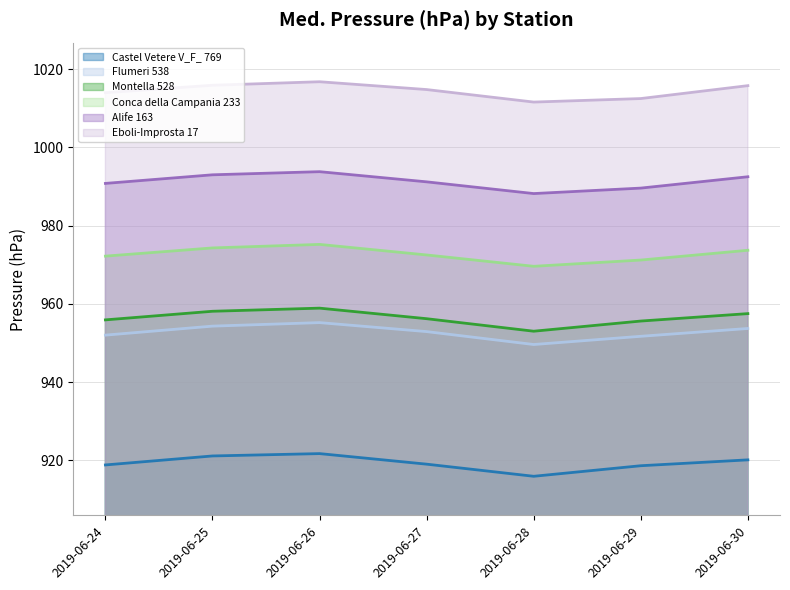

At which category does the chart reach its minimum across all series?

2019-06-28